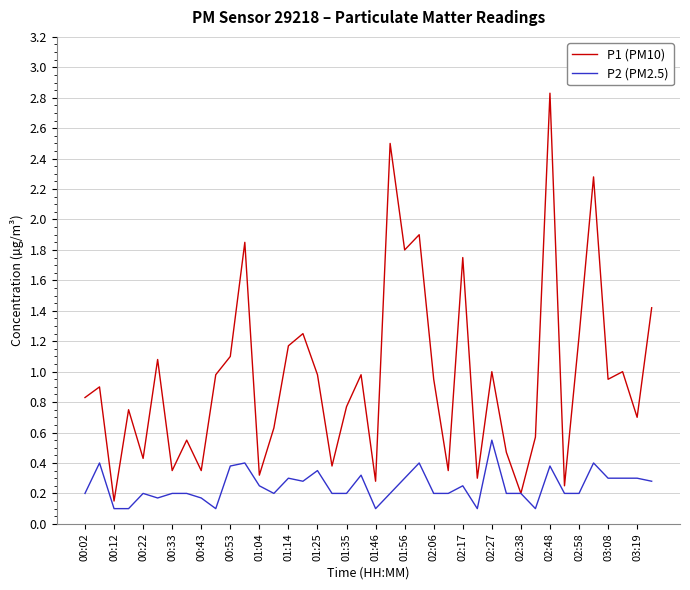

What is the maximum value for P1 (PM10)?

2.8